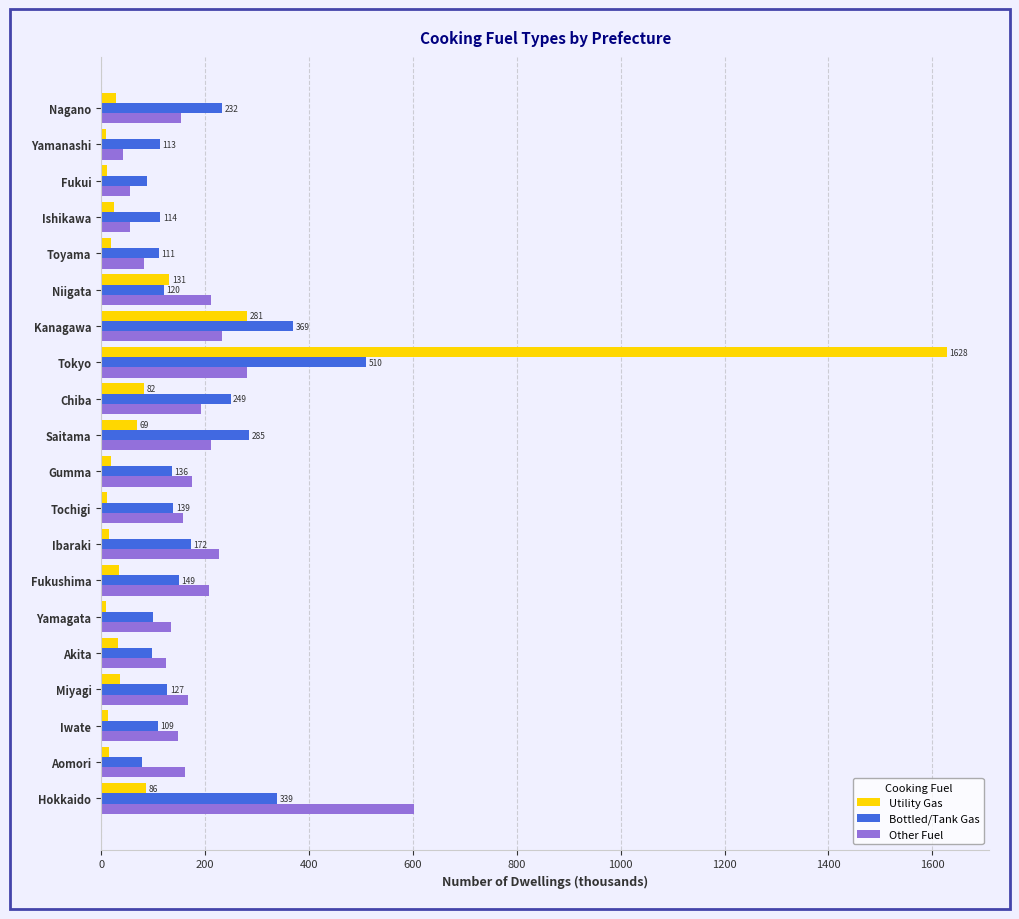

At which category is the sum across all series the highest?

Tokyo